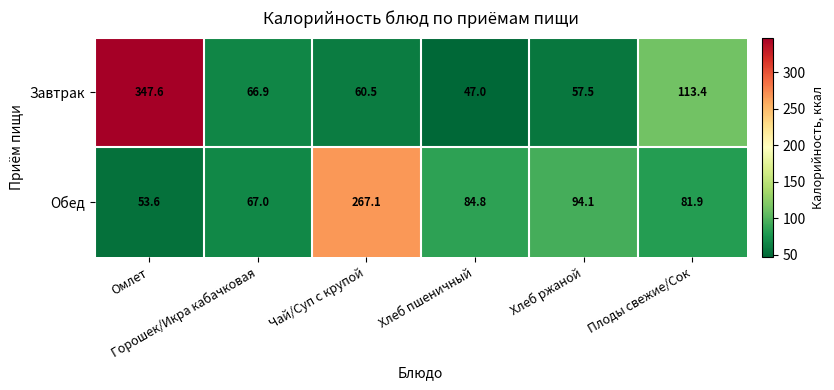

Which series has the largest total across all categories?

Завтрак